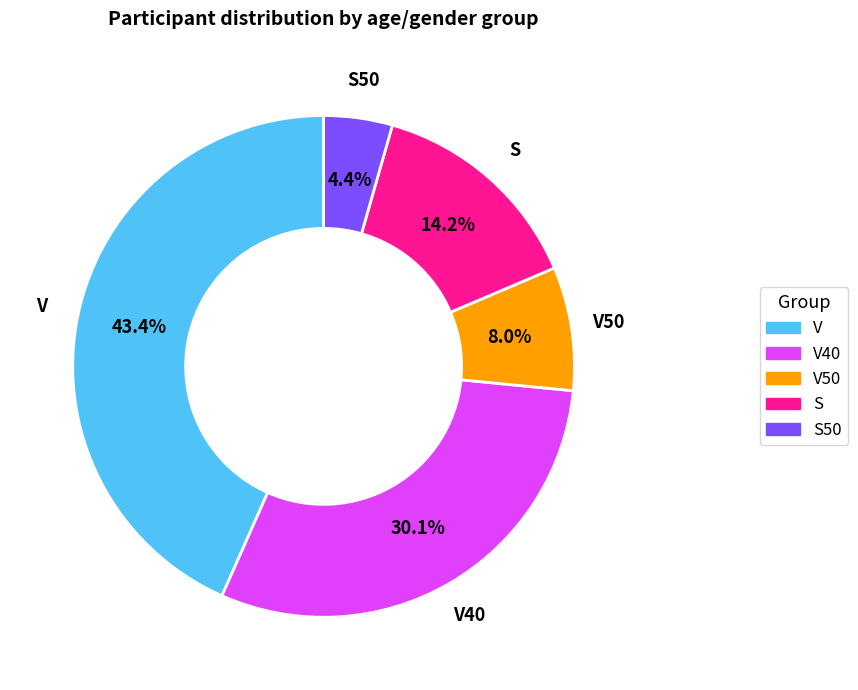

How many segments does this pie chart have?

5